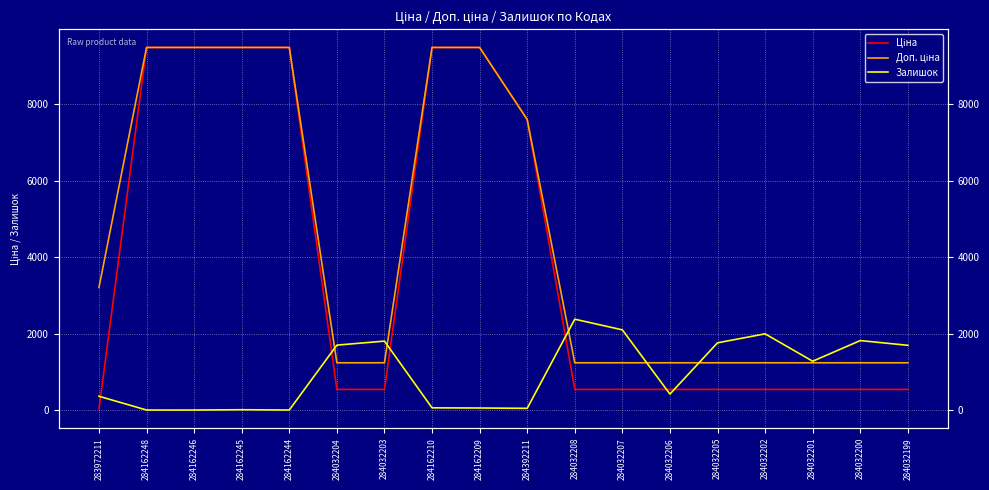

True or false: Ціна has a value of 539.0 at 284032201.

True